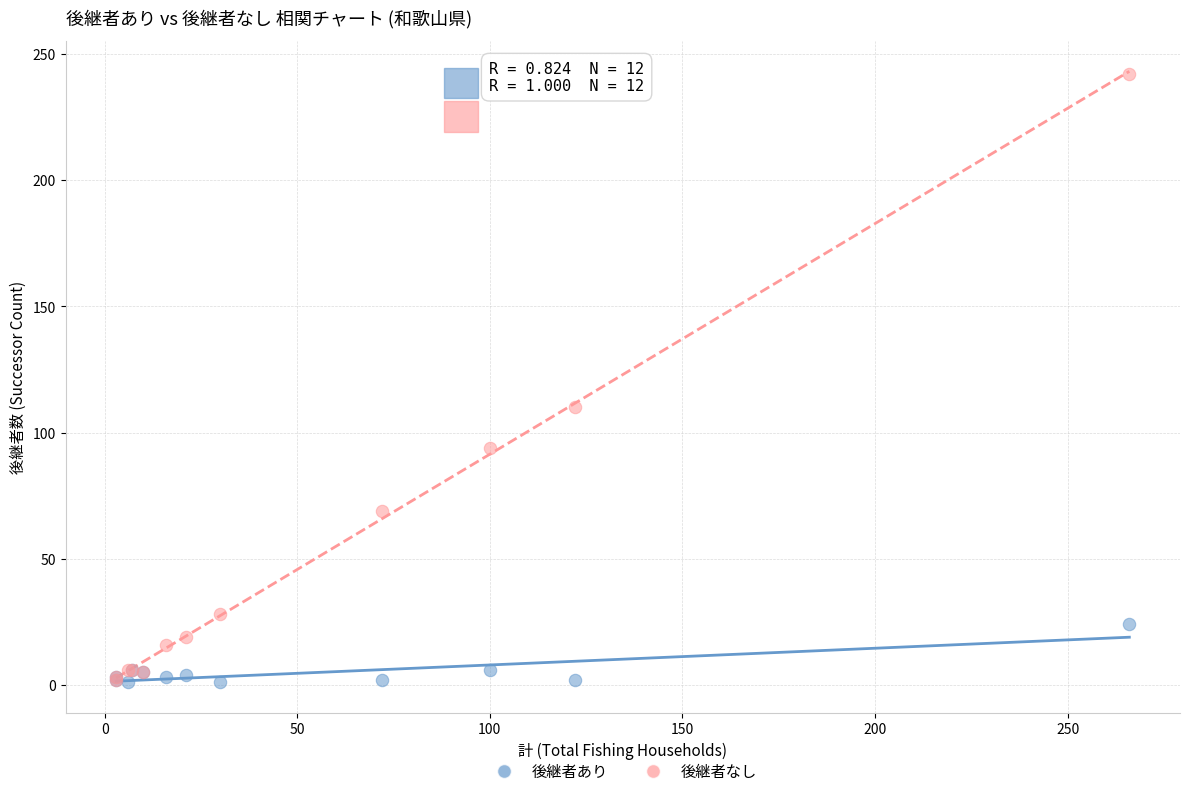

Which series contains the highest Y value?

後継者なし